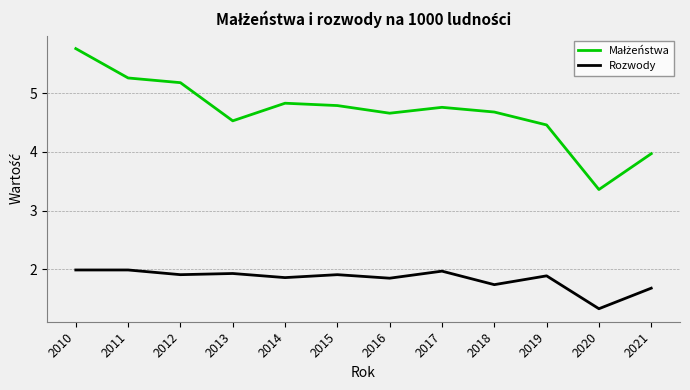

What is the spread (max minus min) of values at 2013?

2.6